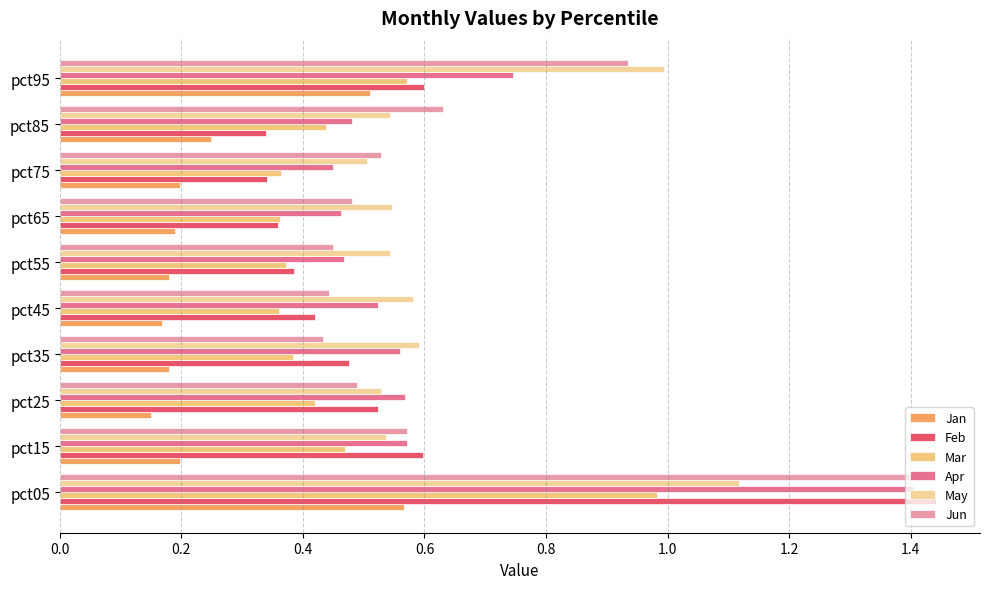

Reading left to right, extract all data points from this chart.

Jan: 0.6	0.2	0.2	0.2	0.2	0.2	0.2	0.2	0.2	0.5
Feb: 1.4	0.6	0.5	0.5	0.4	0.4	0.4	0.3	0.3	0.6
Mar: 1.0	0.5	0.4	0.4	0.4	0.4	0.4	0.4	0.4	0.6
Apr: 1.4	0.6	0.6	0.6	0.5	0.5	0.5	0.4	0.5	0.7
May: 1.1	0.5	0.5	0.6	0.6	0.5	0.5	0.5	0.5	1.0
Jun: 1.4	0.6	0.5	0.4	0.4	0.5	0.5	0.5	0.6	0.9